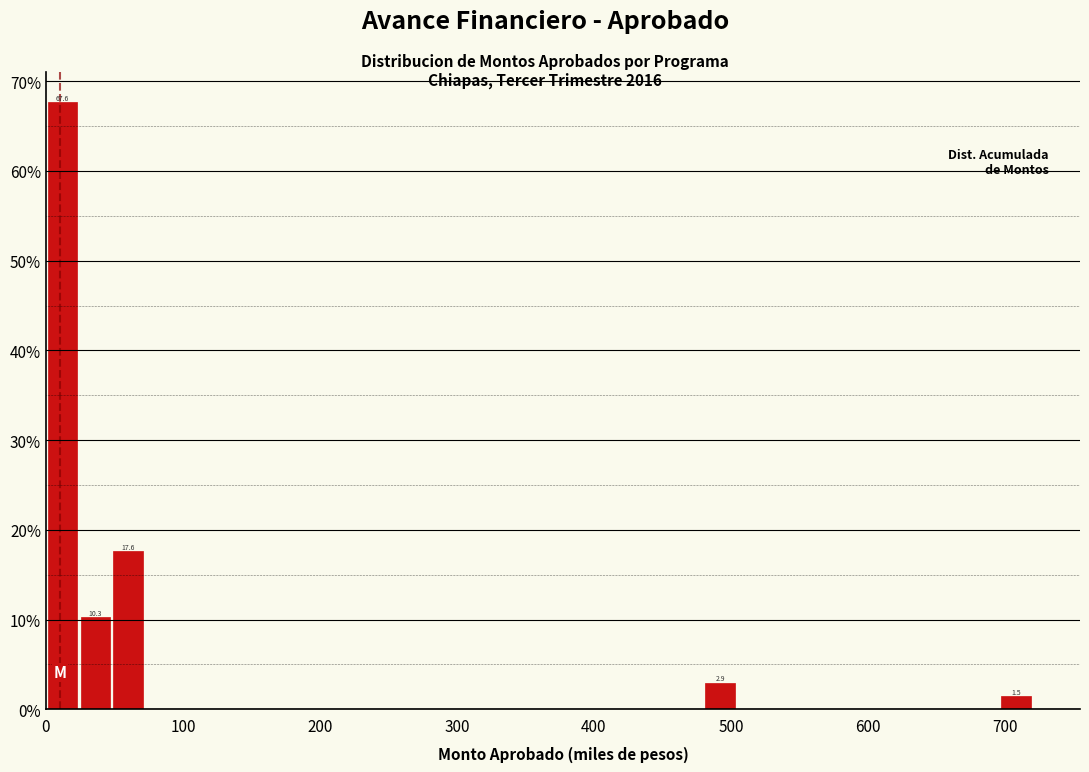

Around what value on the x-axis is the tallest bar? Give the approximate position of its centre, as read against the axis.

10